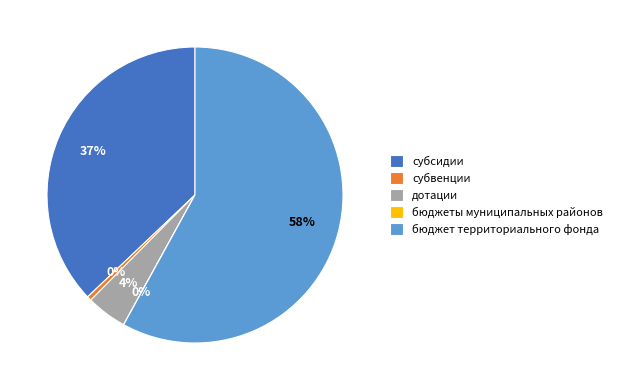

To the nearest percent, what percentage of the pie is дотации?

4%